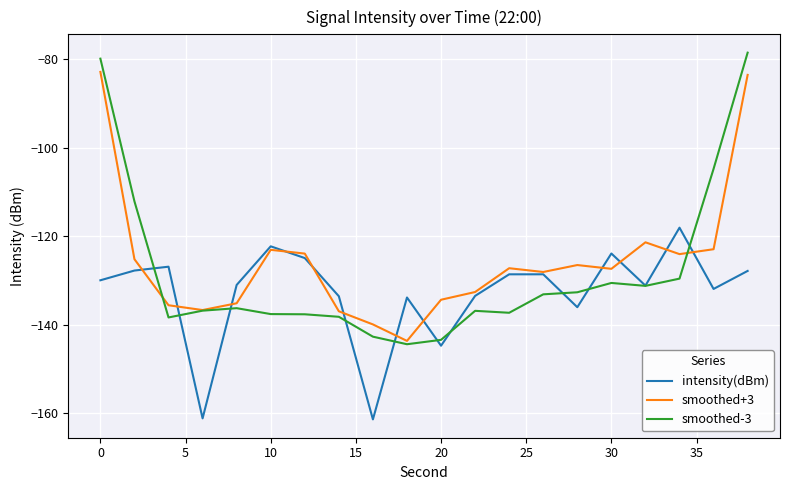

What is the difference between the maximum and minimum values in the smoothed-3 series?

65.8